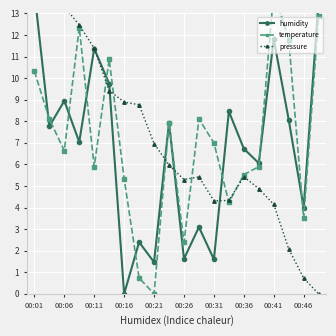

The value of pressure at 00:06 is 13.7. True or false?

True